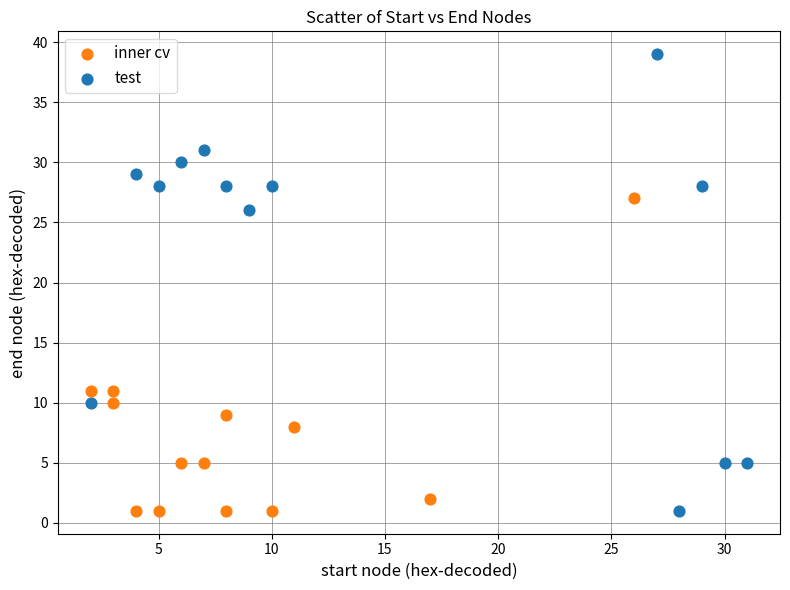

Which series contains the highest Y value?

test